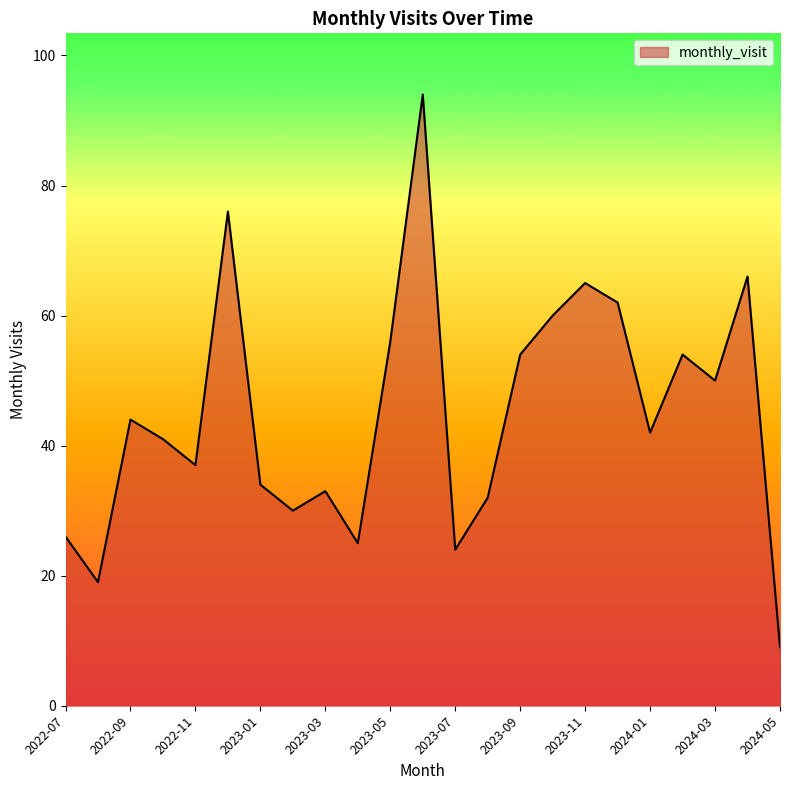

What is the smallest value displayed?

9